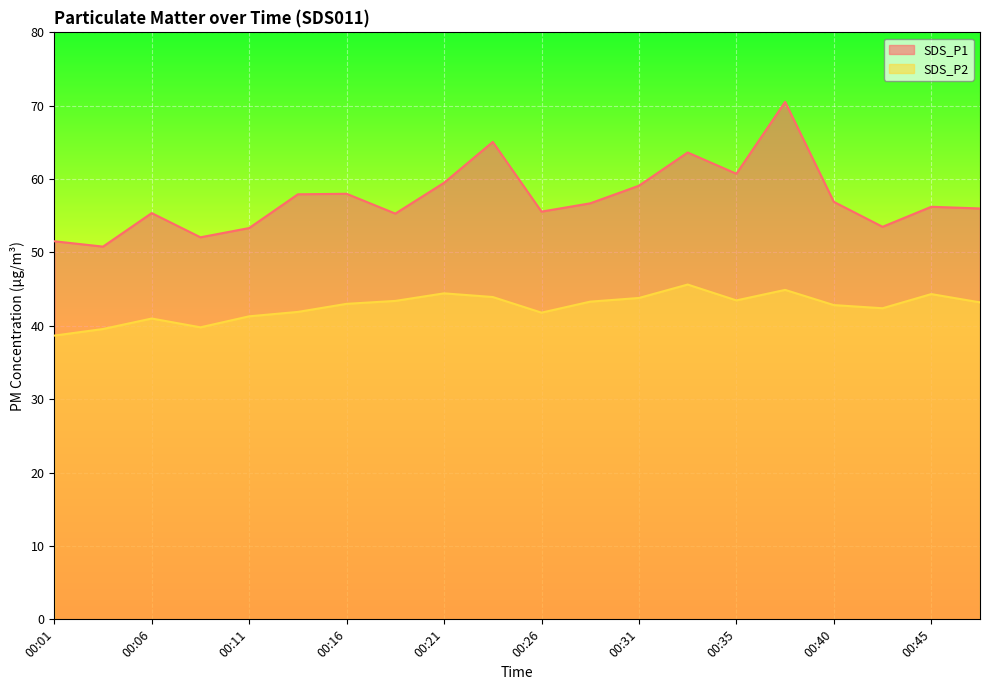

Which series changed the most between 00:31 and 00:48?

SDS_P1